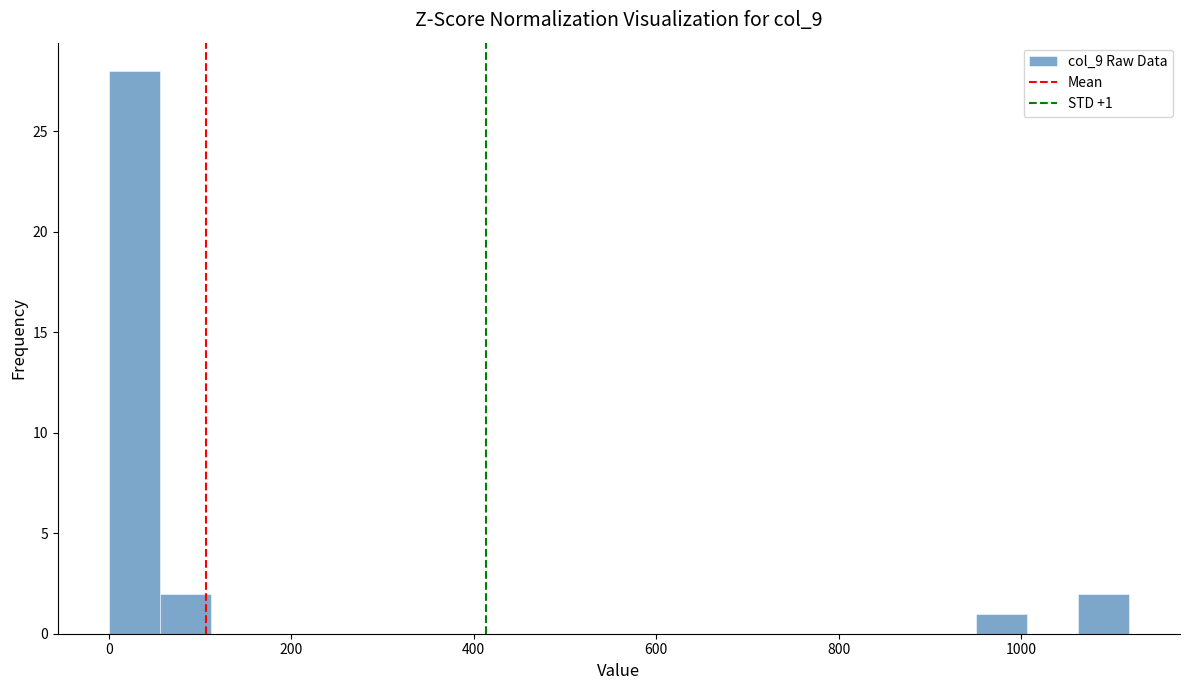

Around what value on the x-axis is the tallest bar? Give the approximate position of its centre, as read against the axis.

20